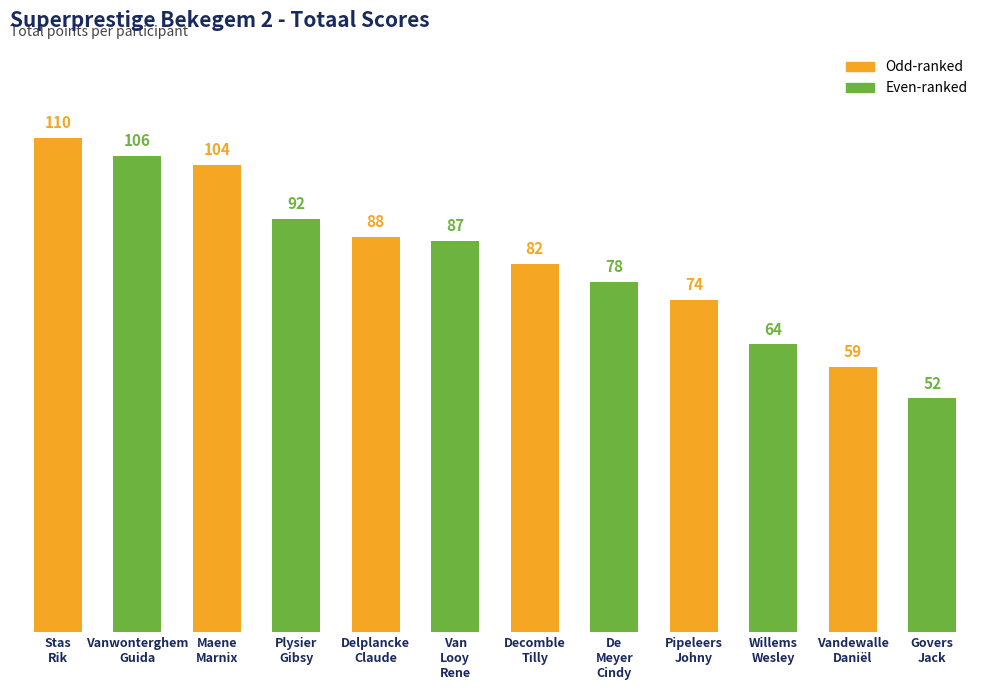

How many values are below 87?

6